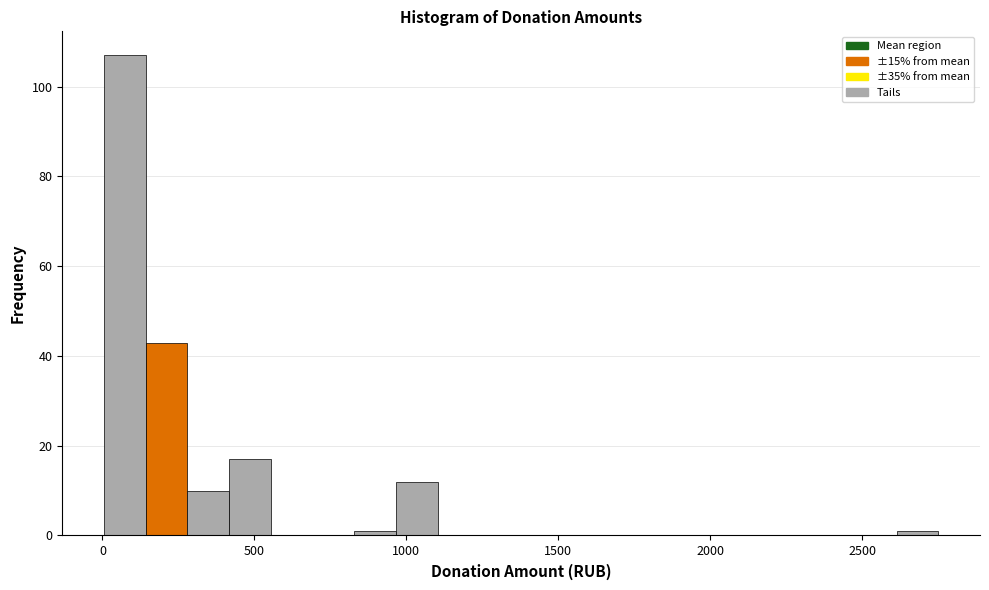

Around what value on the x-axis is the tallest bar? Give the approximate position of its centre, as read against the axis.

50